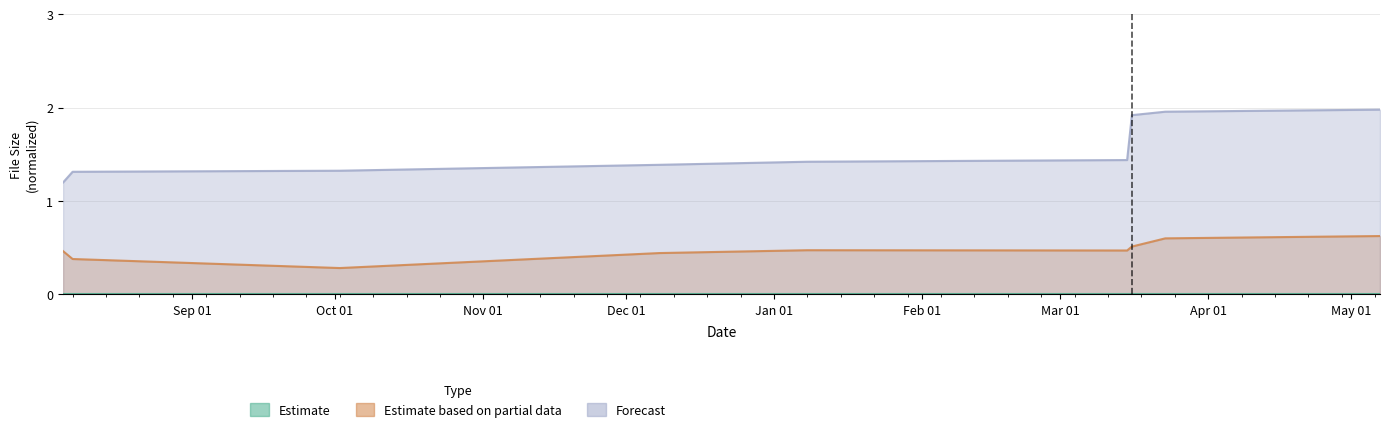

Which category has the highest value in the Estimate based on partial data series?

2024-05-07